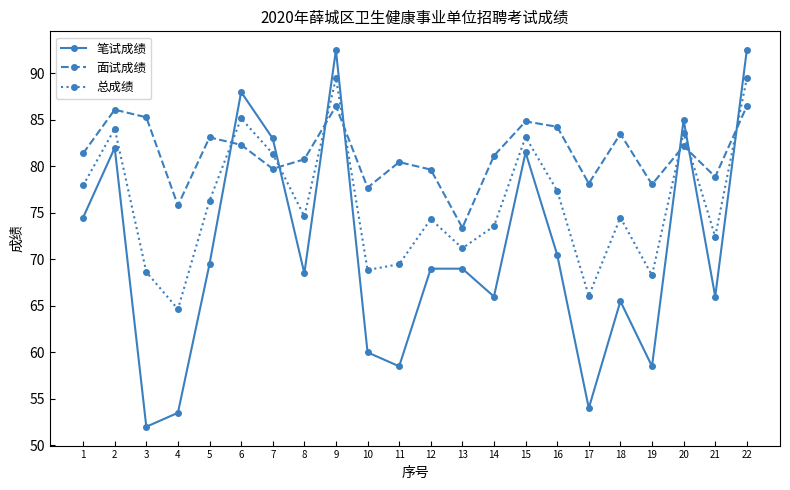

How many lines are shown in the chart?

3